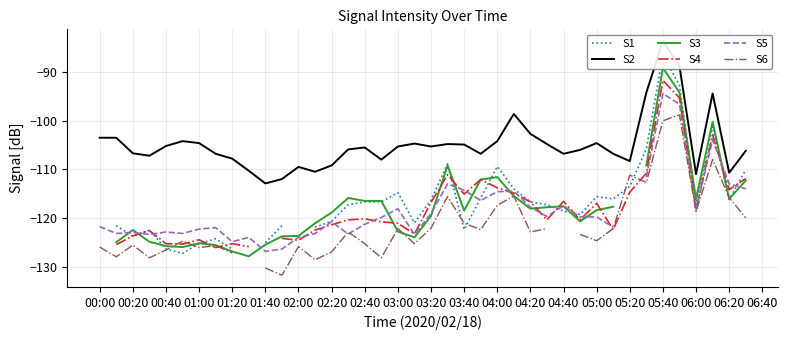

Does the chart have visible grid lines?

Yes